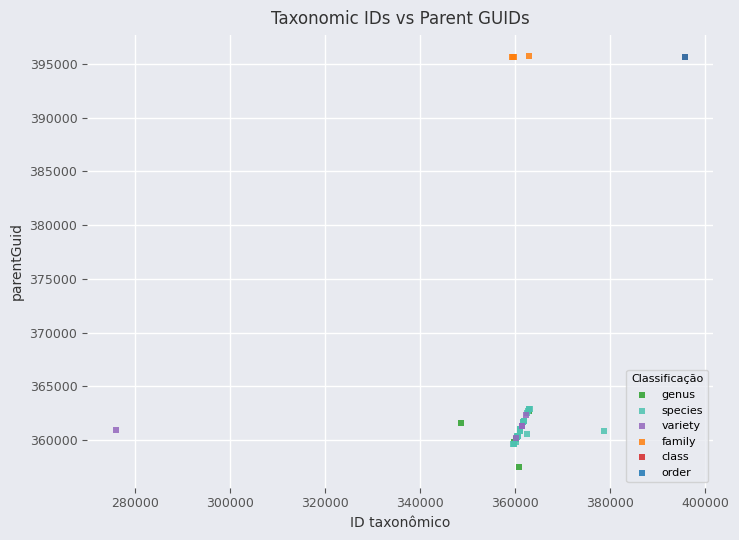

What are all the series names shown in the legend?

genus, species, variety, family, class, order